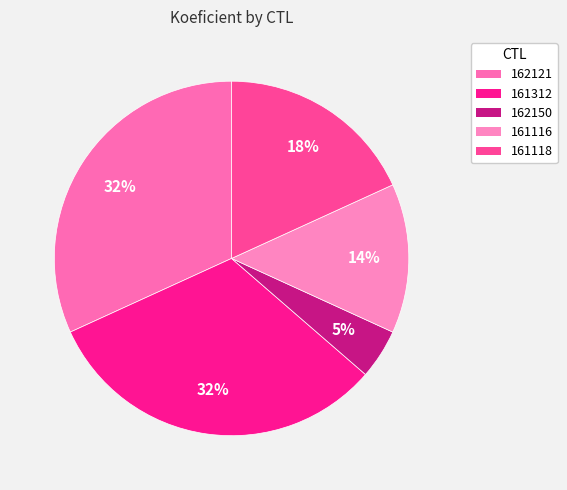

How many slices are in this pie chart?

5